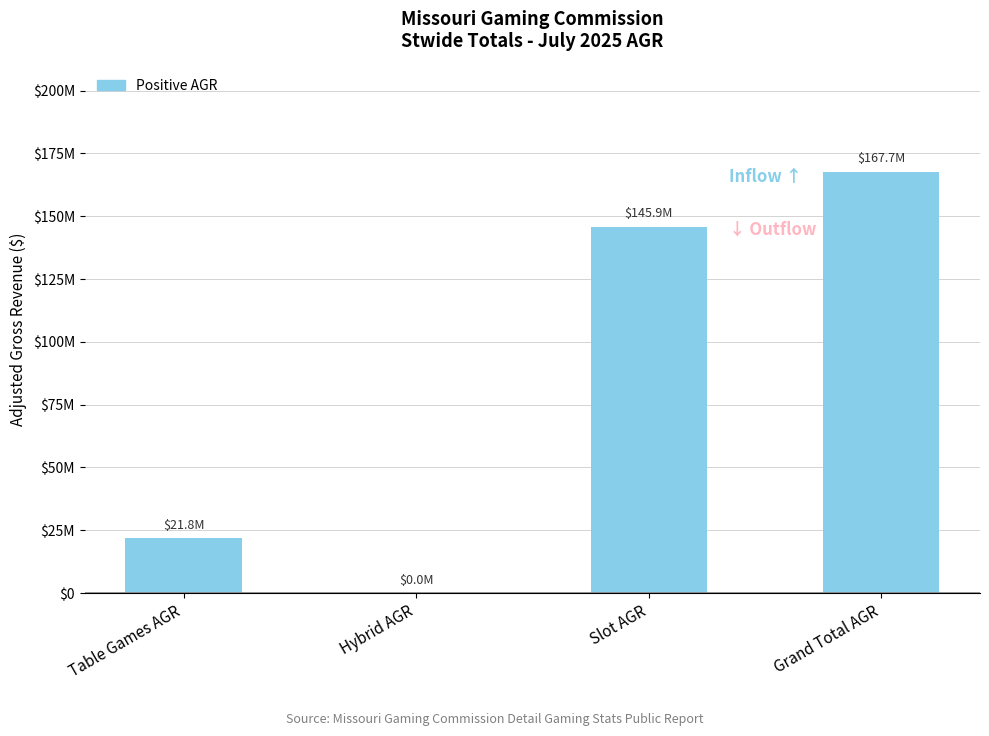

Reading right to left, list all the values displayed in this chart.

Grand Total AGR=167709154.9	Slot AGR=145880798.3	Hybrid AGR=40773.0	Table Games AGR=21787583.6